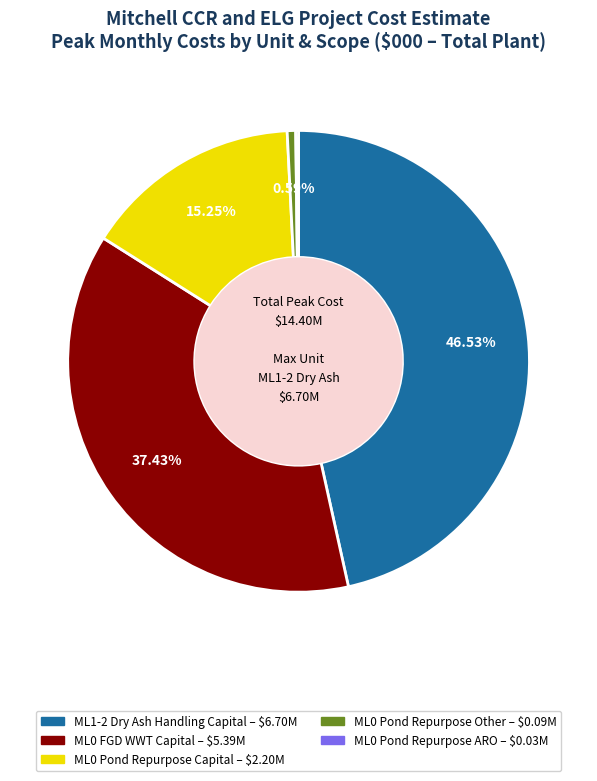

Is there any slice that represents more than half of the pie?

No